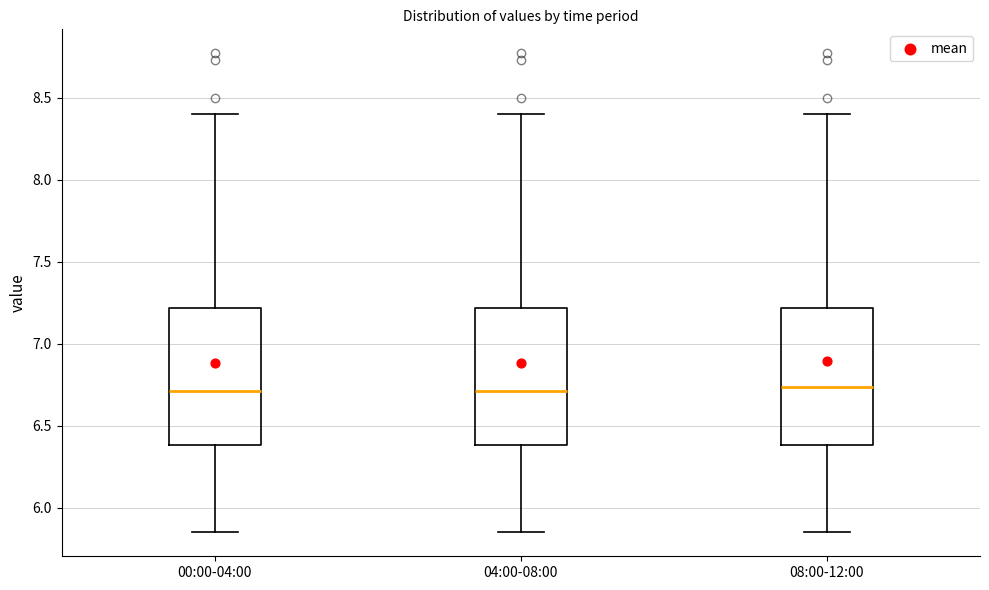

Where does the upper whisker of the box for 08:00-12:00 end on the y-axis? The values are not printed on the chart, so give them approximately, as read against the axis.

8.40